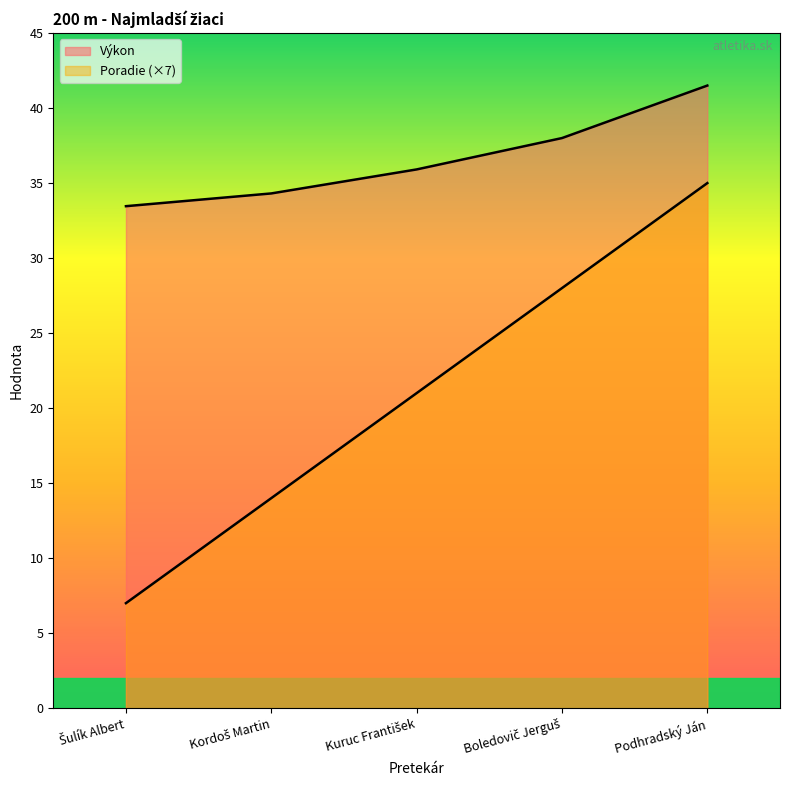

What is the lowest value of the Poradie series?

7.0